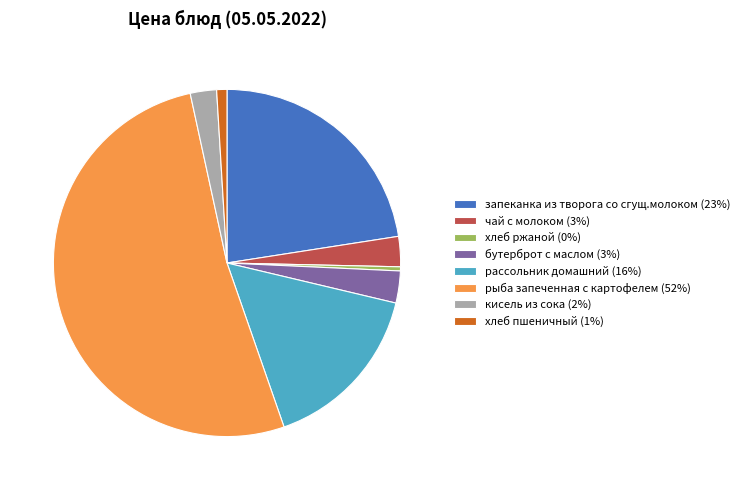

Is the sum of рассольник домашний and чай с молоком greater than half?

No